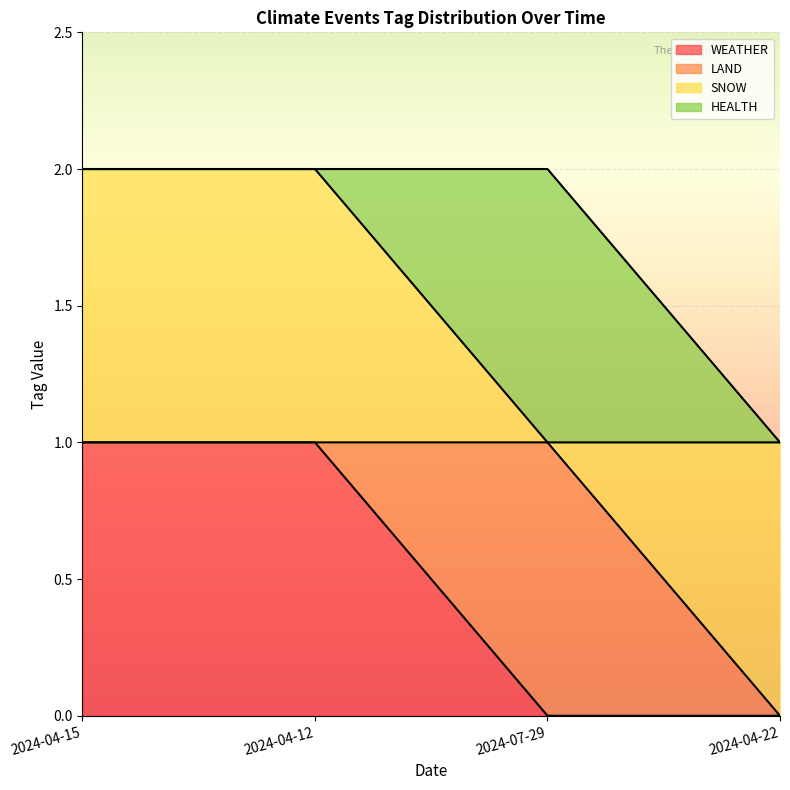

True or false: SNOW has more than 2 interior local peaks.

False